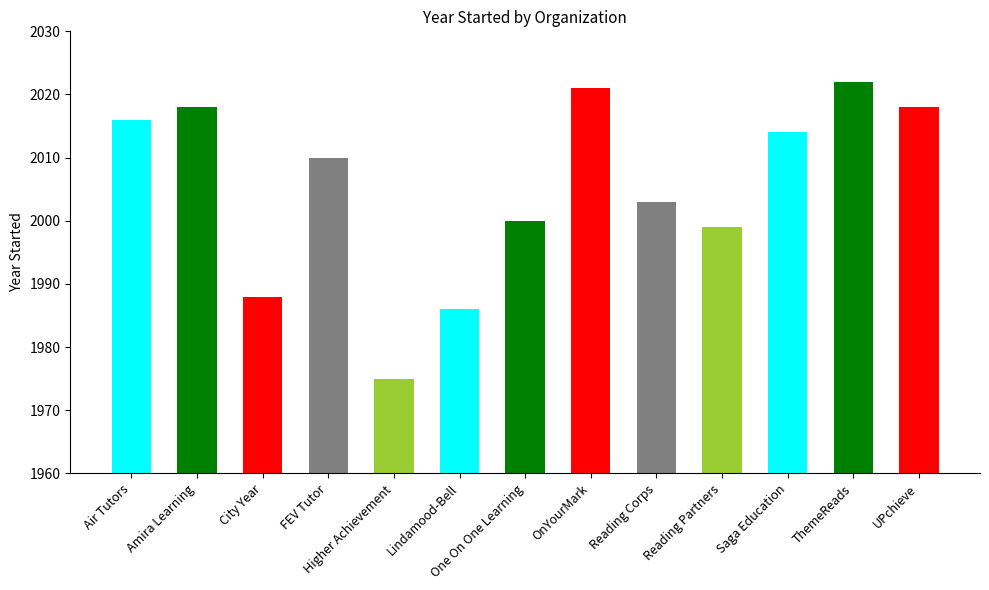

List the labels in order of value, largest first.

ThemeReads, OnYourMark, Amira Learning, UPchieve, Air Tutors, Saga Education, FEV Tutor, Reading Corps, One On One Learning, Reading Partners, City Year, Lindamood-Bell, Higher Achievement